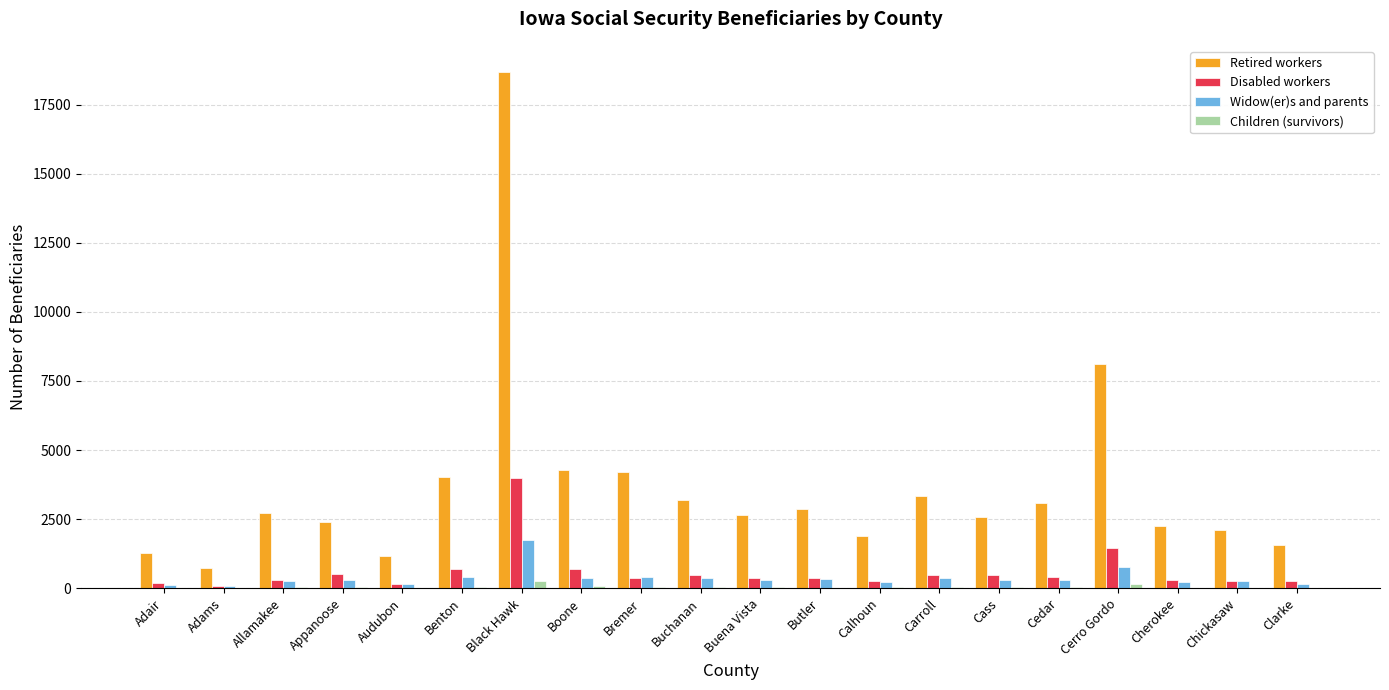

What is the approximate value of Retired workers at Buchanan?

3180